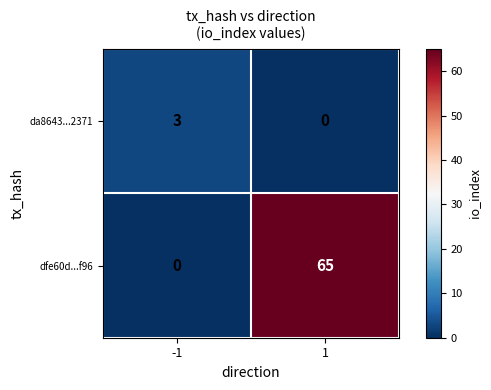

What is the difference between the maximum and minimum values in the da8643...2371 series?

3